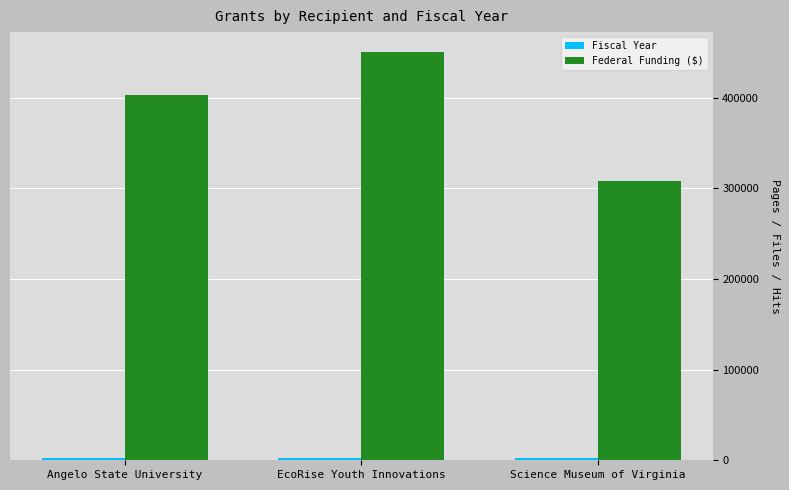

How many bars are there in each group?

2